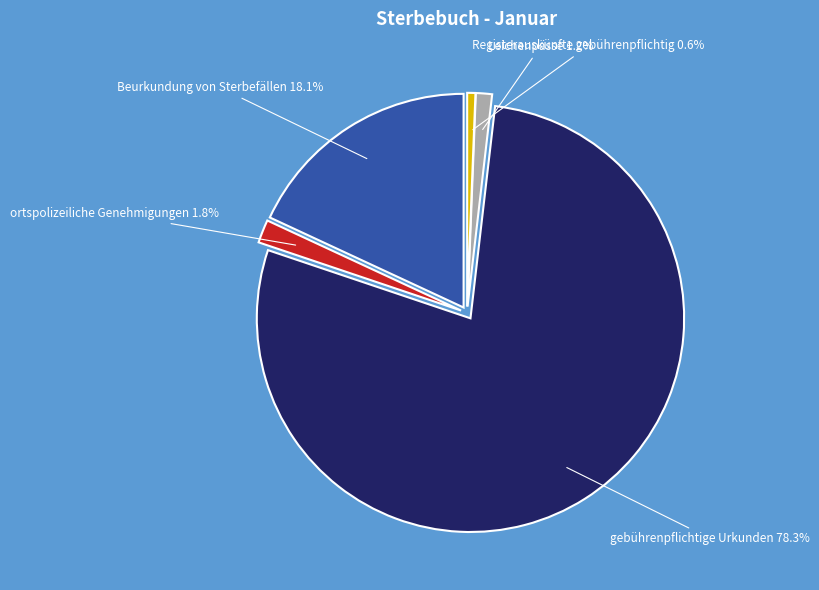

Between Registerauskünfte gebührenpflichtig and Beurkundung von Sterbefällen, which is larger?

Beurkundung von Sterbefällen